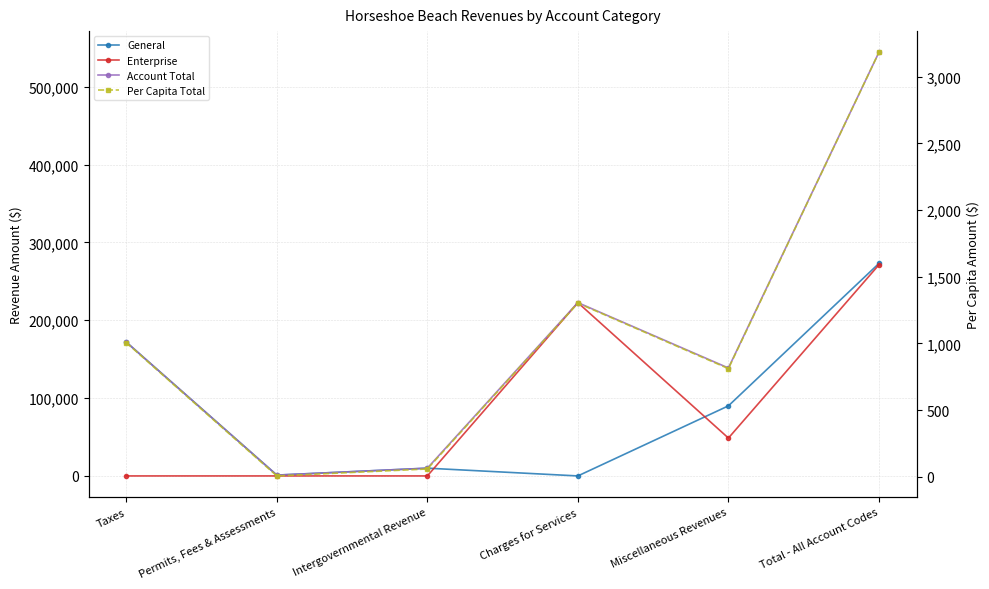

At which label does General reach its peak?

Total - All Account Codes